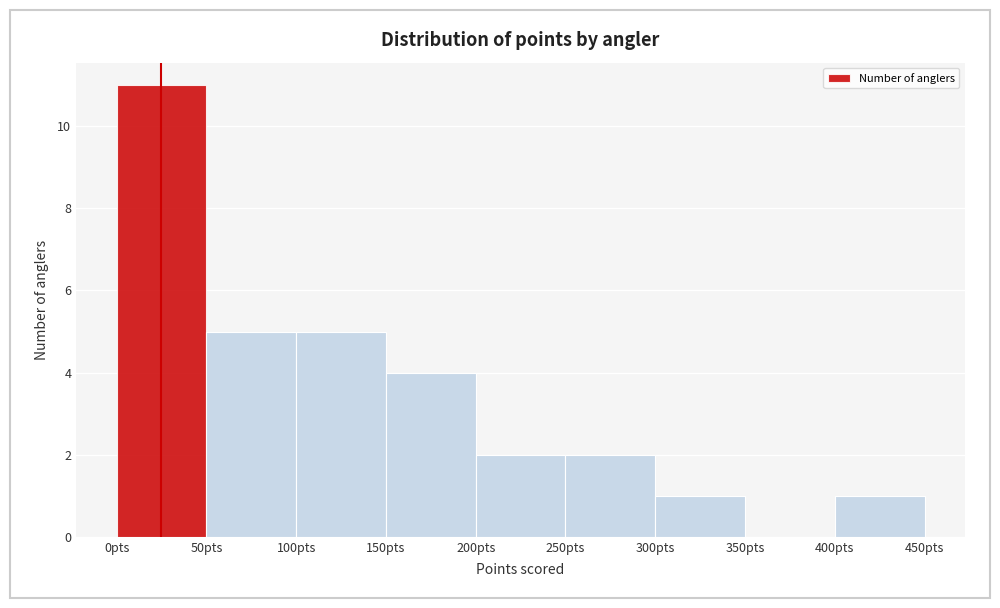

Reading left to right, transcribe this chart: for each bar, give the range it covers on the x-axis and its height. The values are not printed on the chart, so give them approximately, as read against the axis.

0 to 50: 11
50 to 100: 5
100 to 150: 5
150 to 200: 4
200 to 250: 2
250 to 300: 2
300 to 350: 1
350 to 400: 0
400 to 450: 1